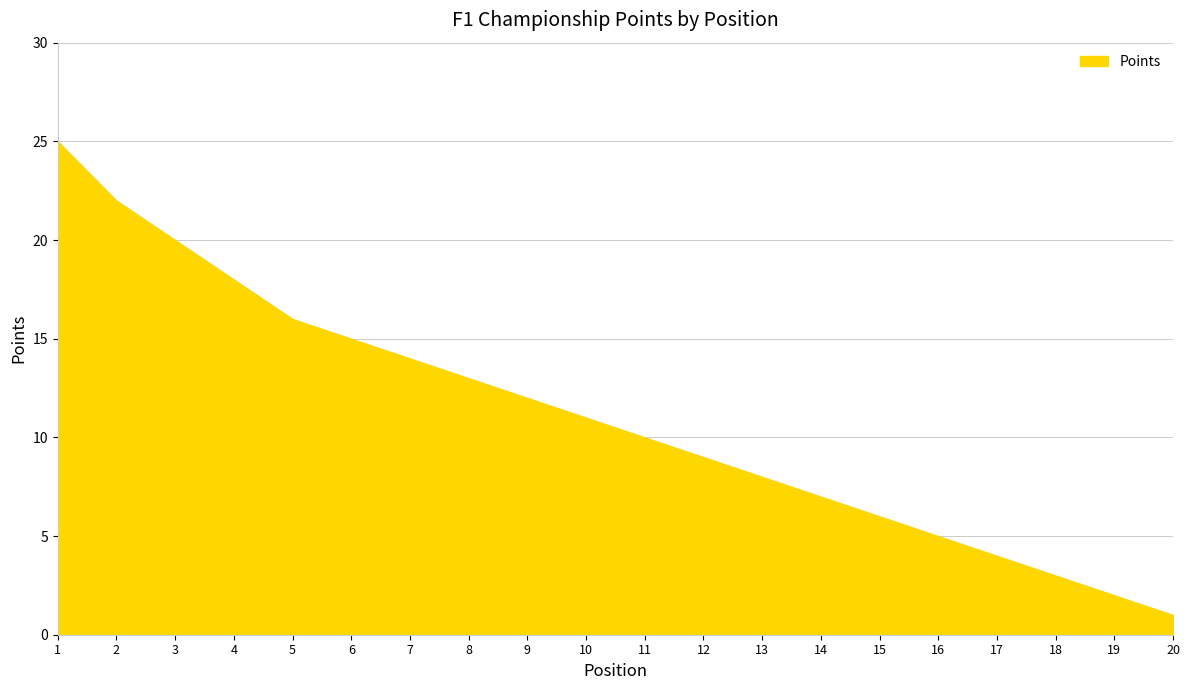

What is the change in value from 1 to 5?

-9